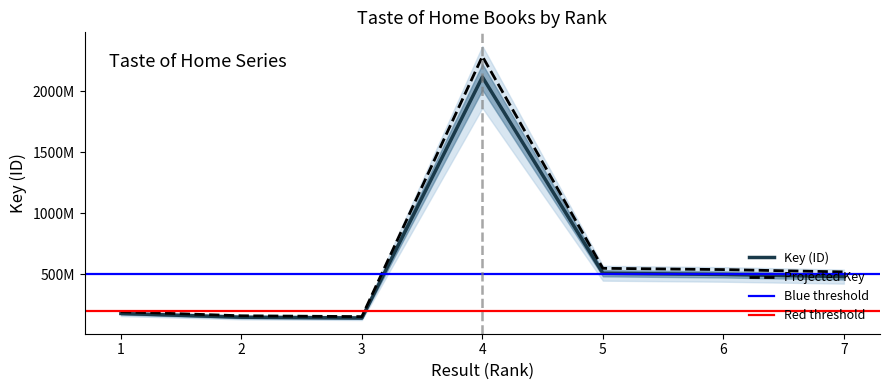

Which label corresponds to the smallest value in the chart?

3